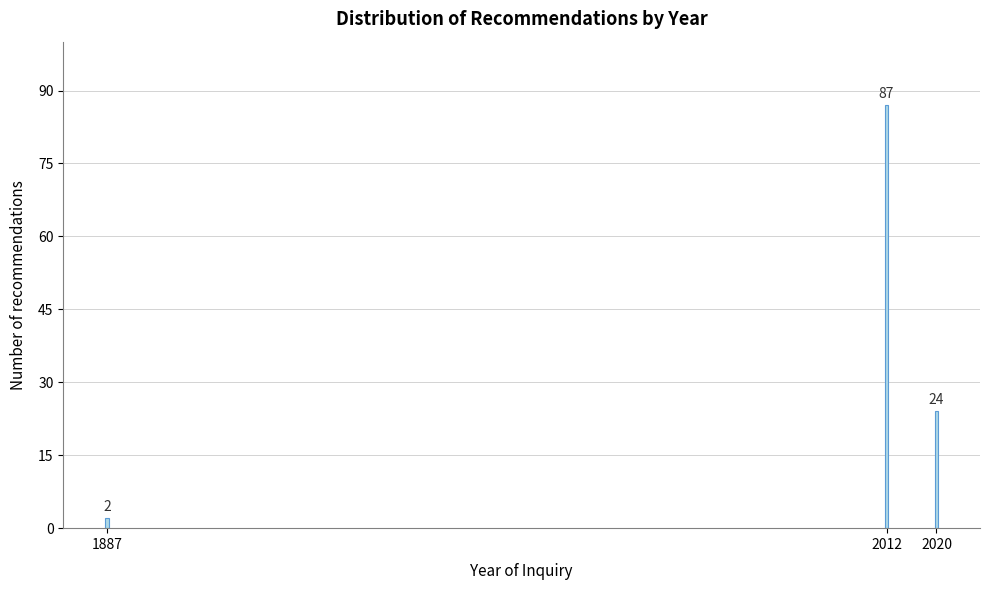

Reading right to left, list all the values displayed in this chart.

24	87	2